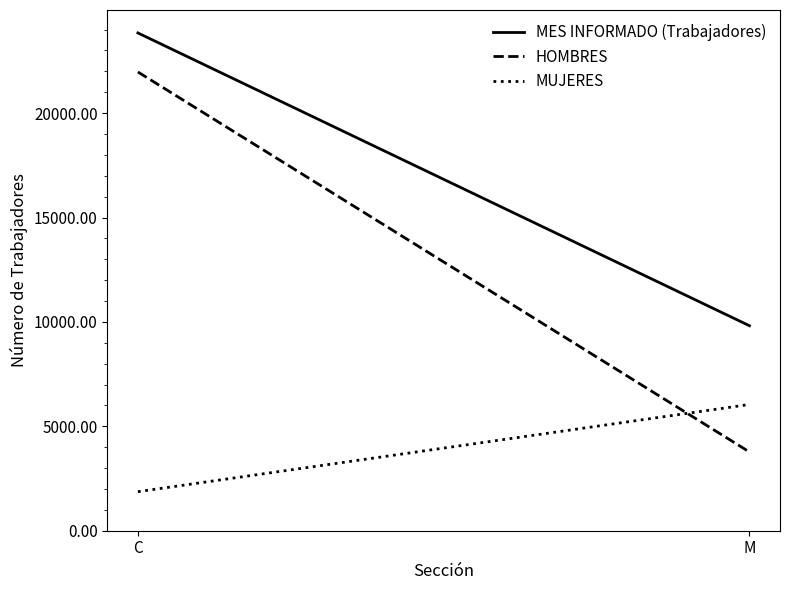

List the series in order of their peak value, highest first.

MES INFORMADO (Trabajadores), HOMBRES, MUJERES